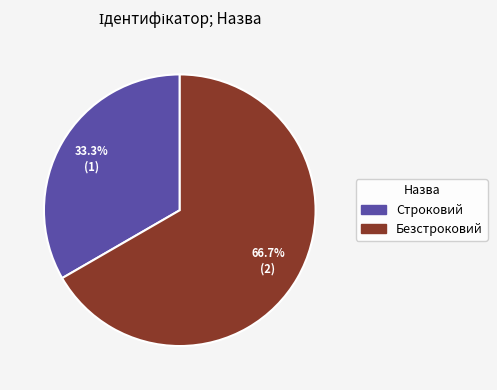

Which category has the smallest portion of the pie?

Строковий